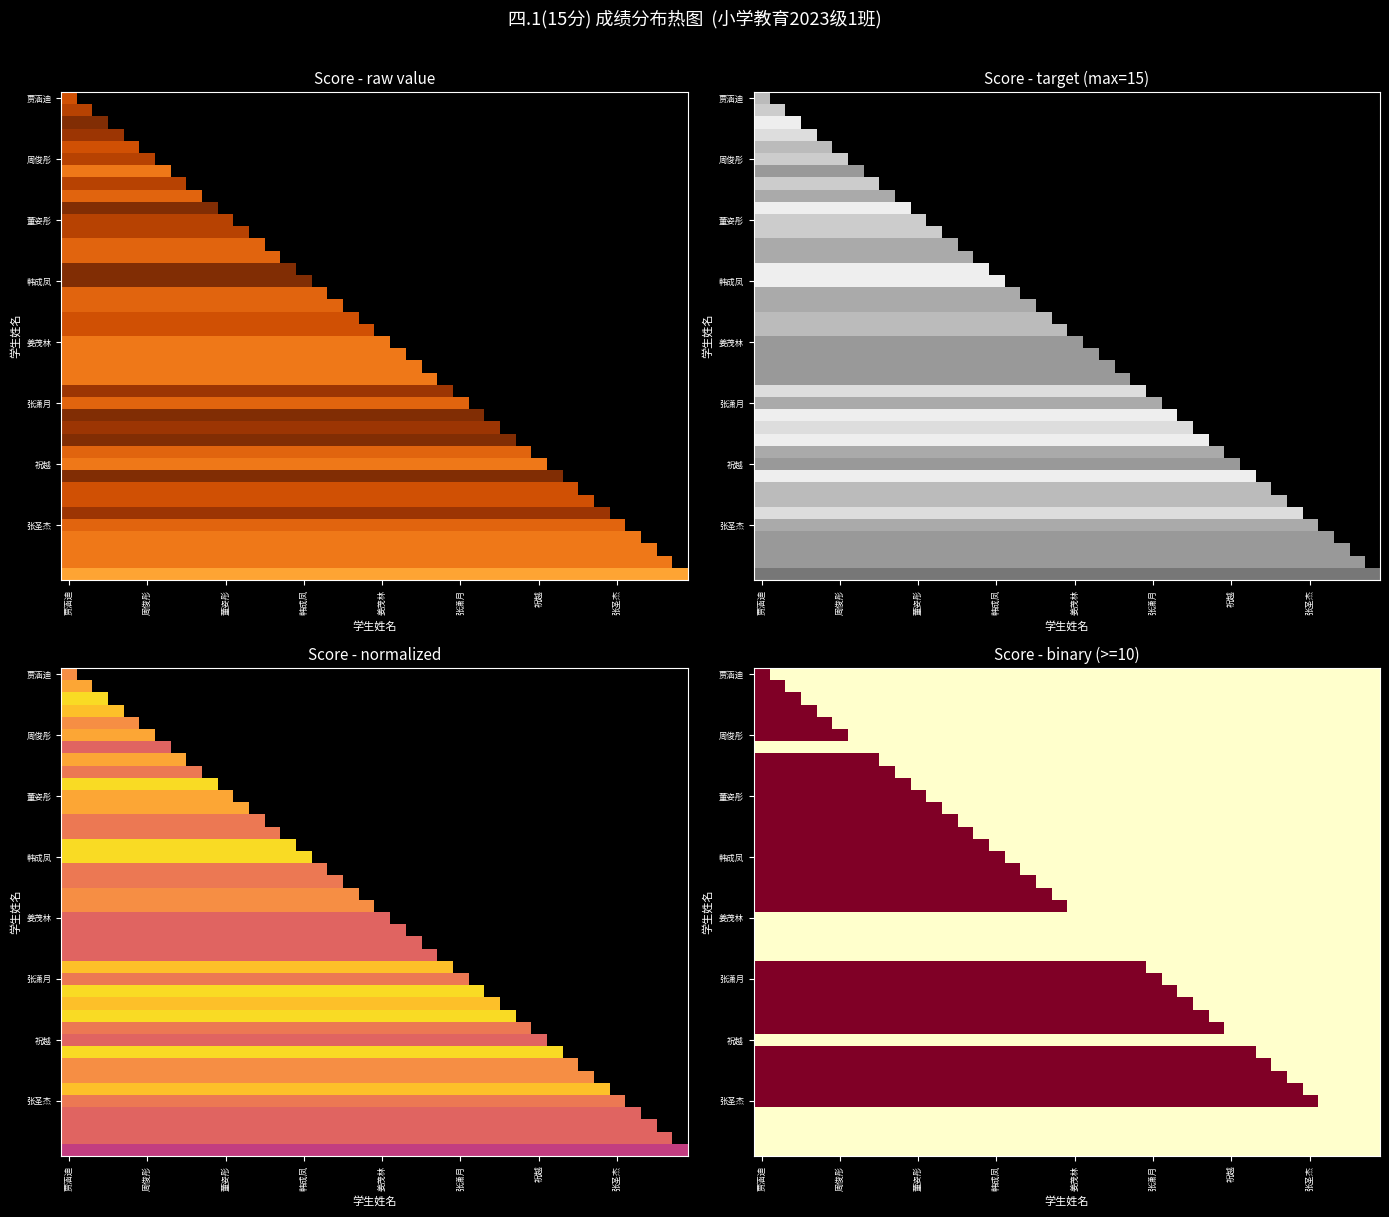

What is the difference between the highest and lowest values at 周俊彤?

1